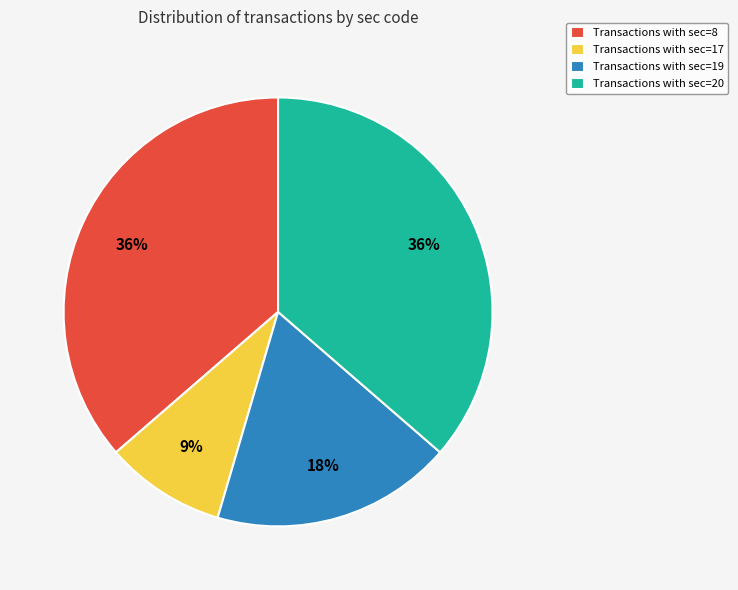

How many slices are in this pie chart?

4